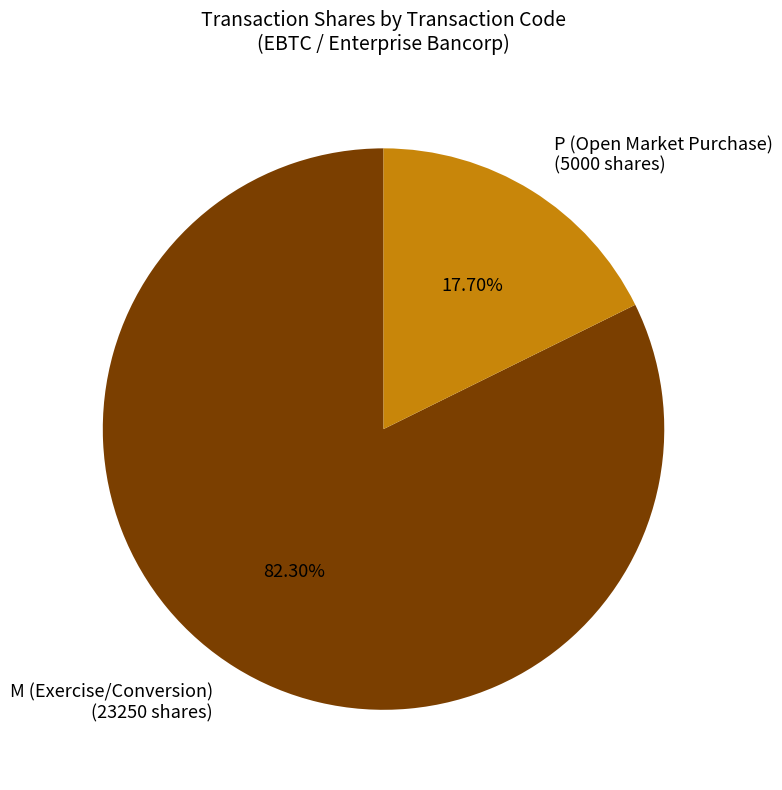

Between M (Exercise/Conversion) (23250 shares) and P (Open Market Purchase) (5000 shares), which is larger?

M (Exercise/Conversion) (23250 shares)